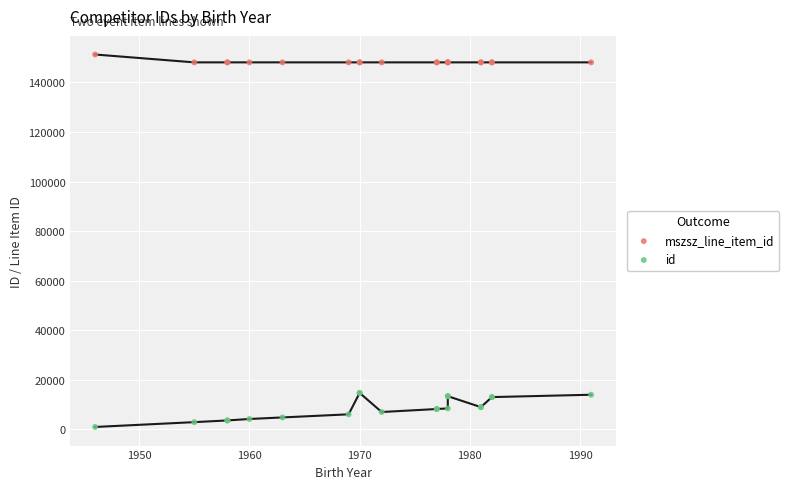

What are all the series names shown in the legend?

mszsz_line_item_id, id